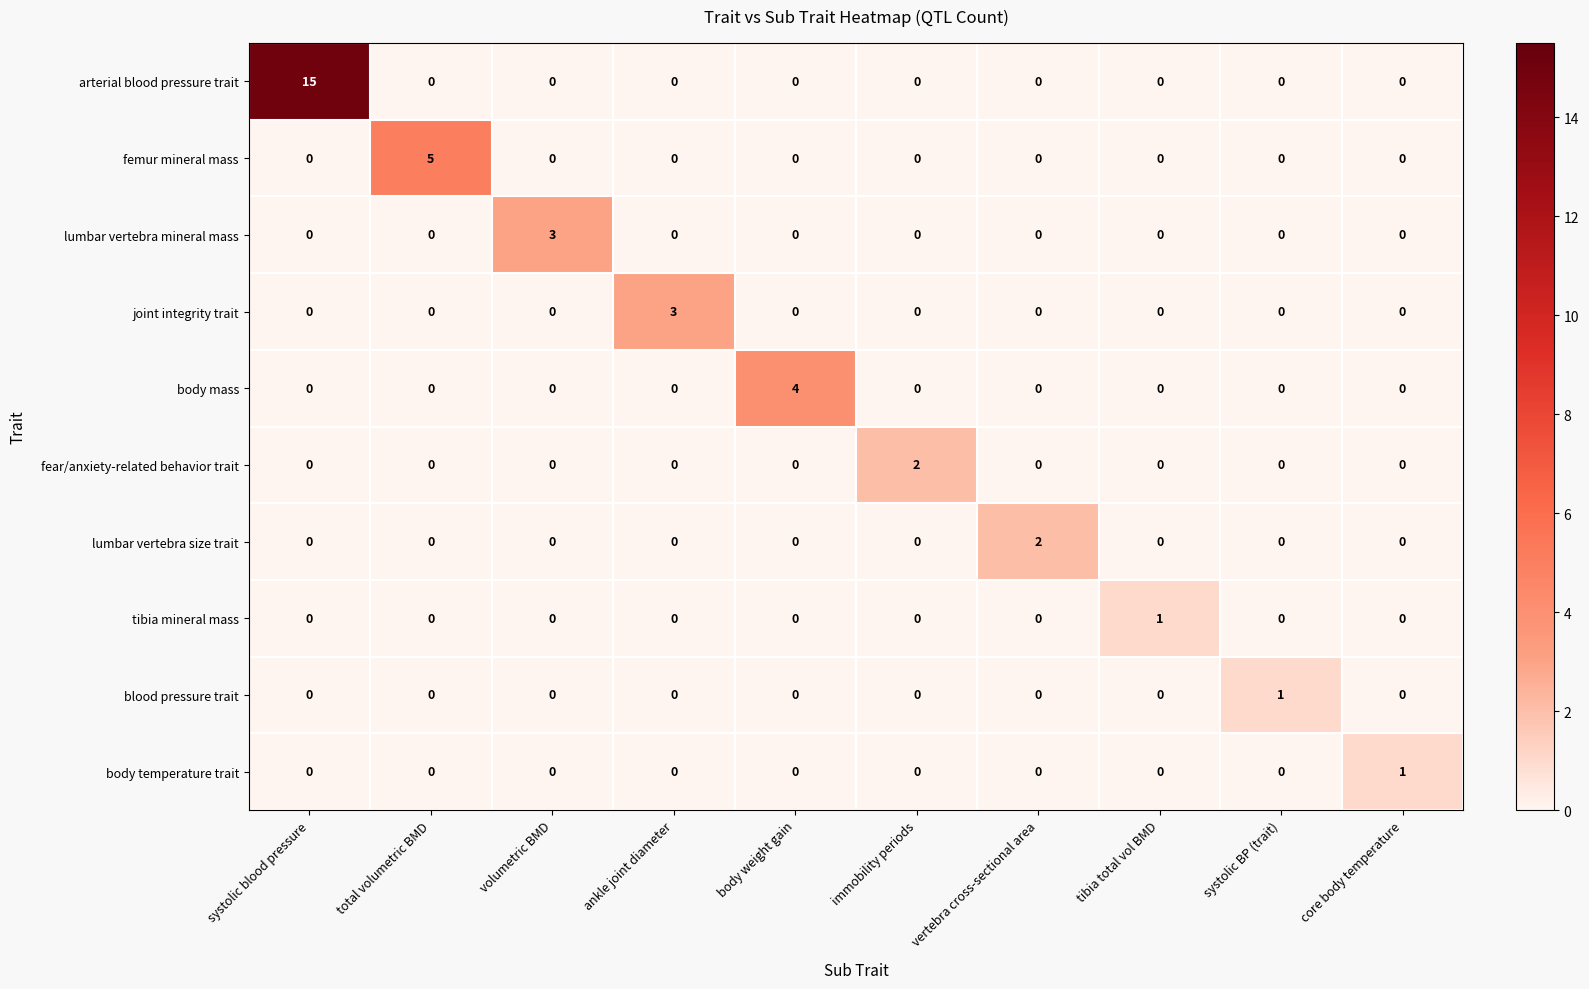

Is it true that femur mineral mass equals 2 at body weight gain?

False